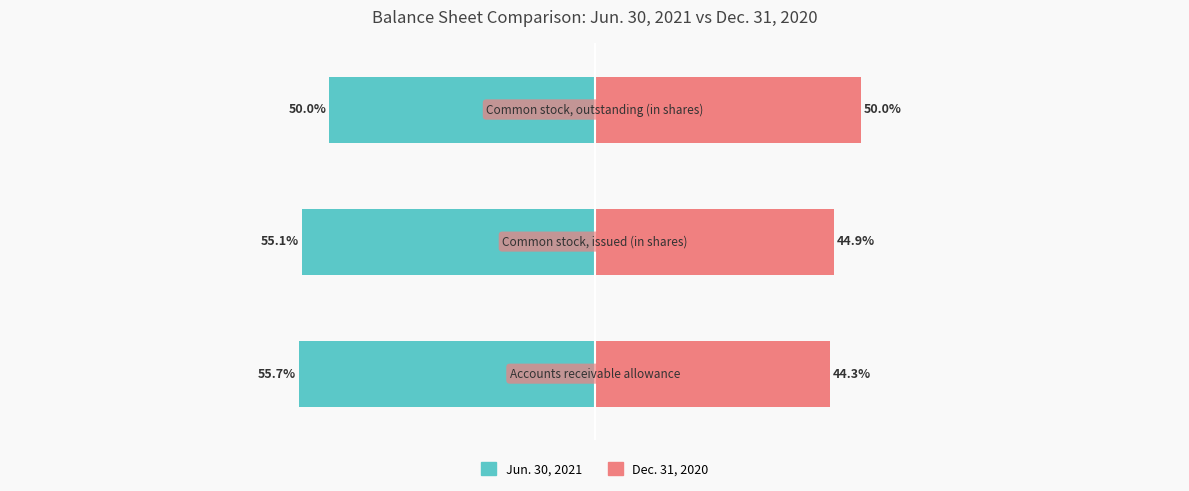

How many bars are there in total?

6